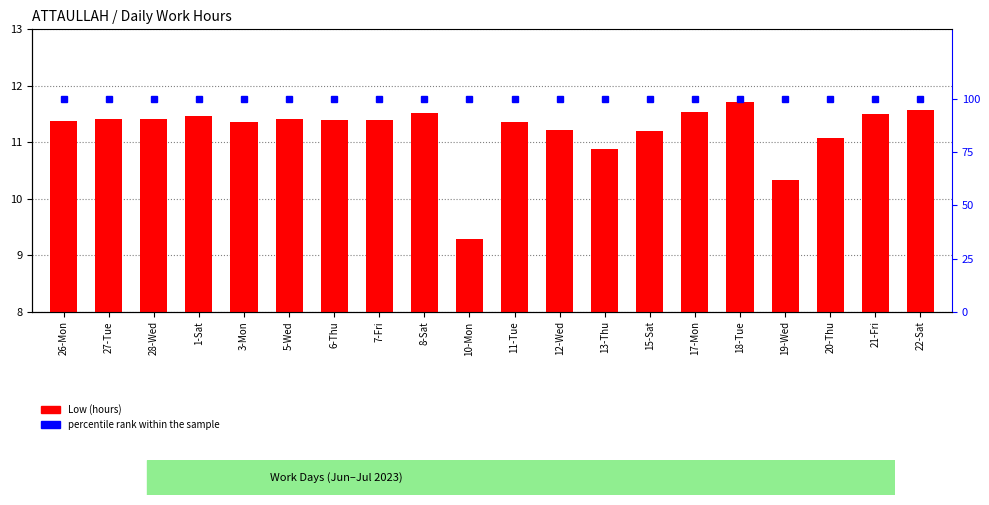

Rank the series at 19-Wed from lowest to highest value.

Low (hours), percentile rank within the sample